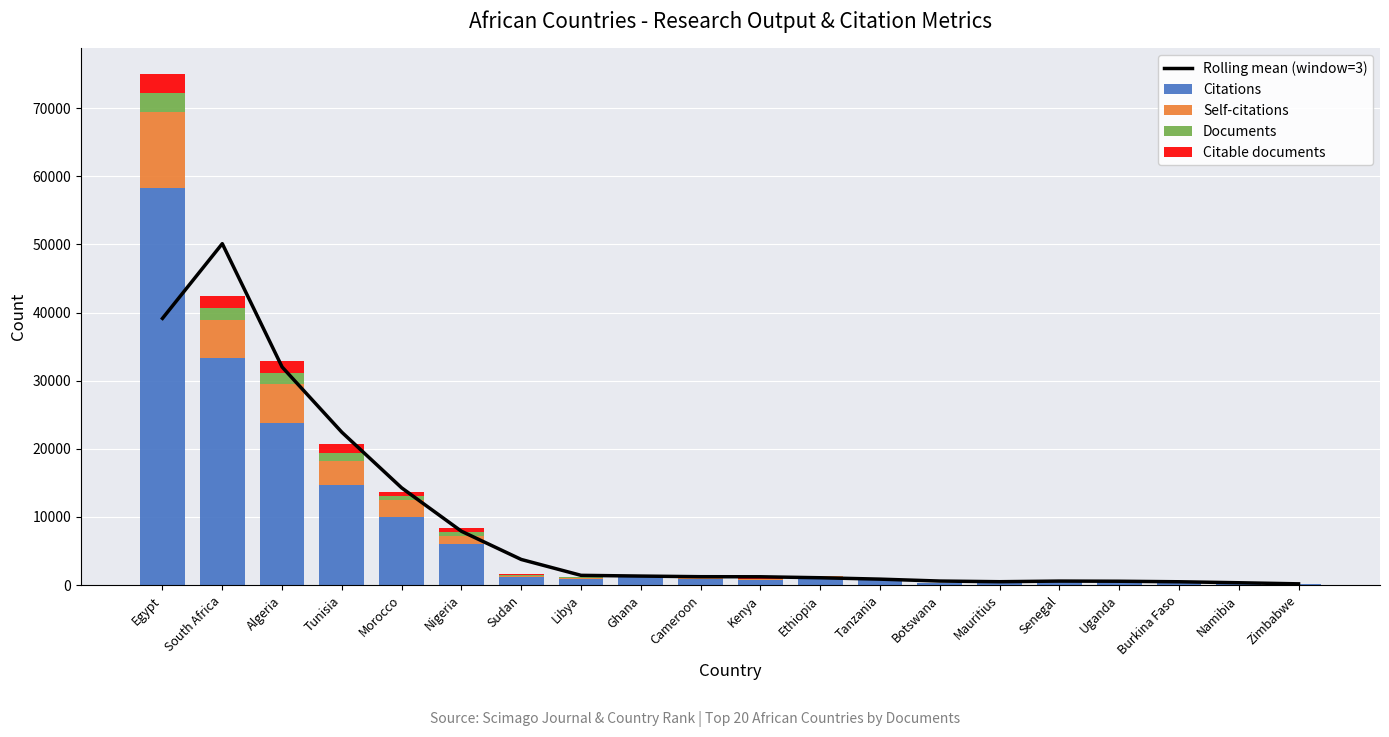

What is the greatest value displayed?

58291.0